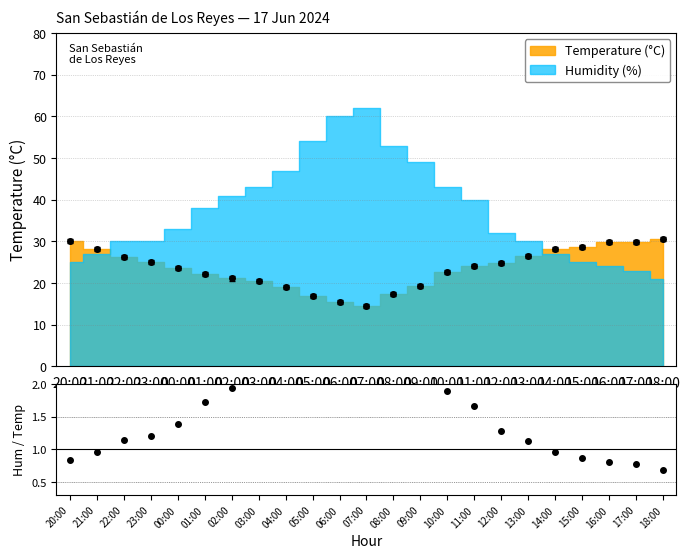

The value at 04:00 is 2.5. True or false?

True